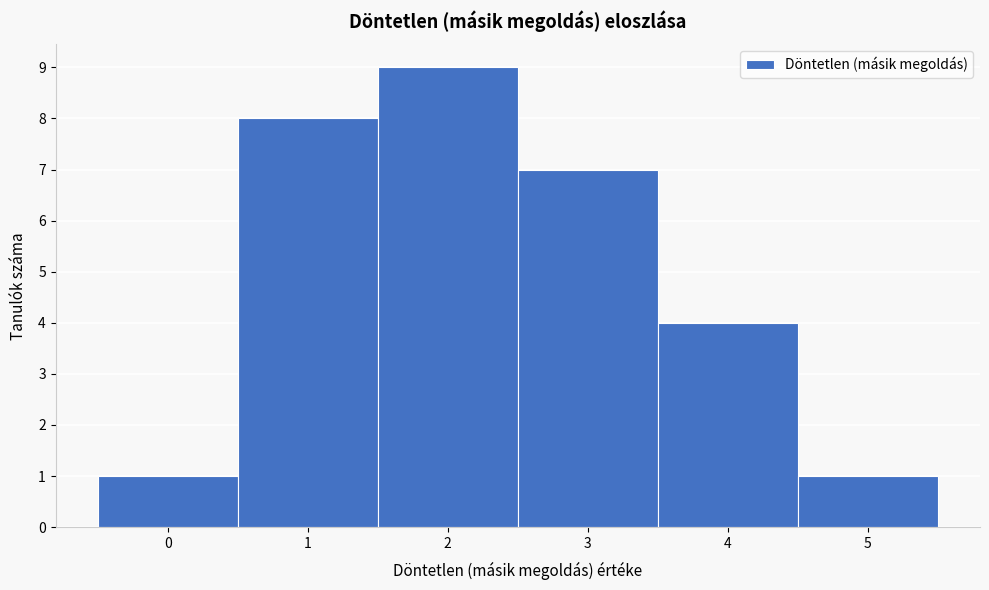

How tall is the bar that spans -0.5 to 0.5 on the x-axis? The values are not printed on the chart, so give them approximately, as read against the axis.

1